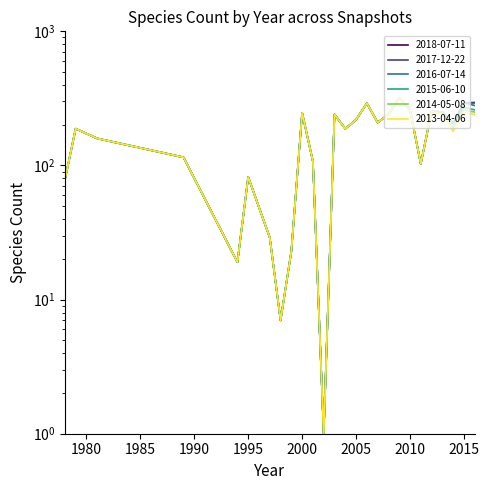

At how many categories does at least one series exceed 176?

15